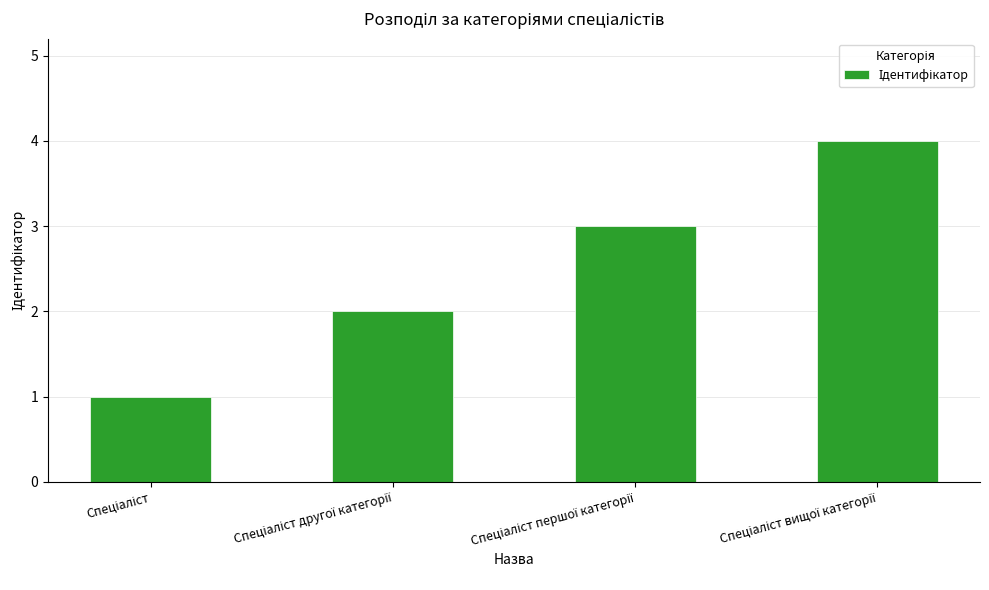

What is the smallest value displayed?

1